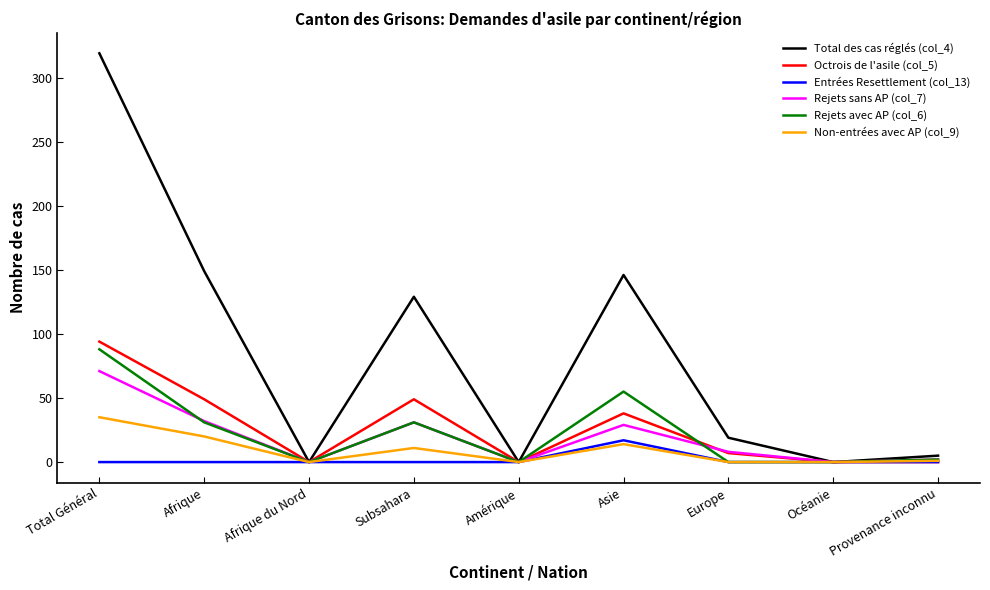

What is the total value across all series at Afrique?

281